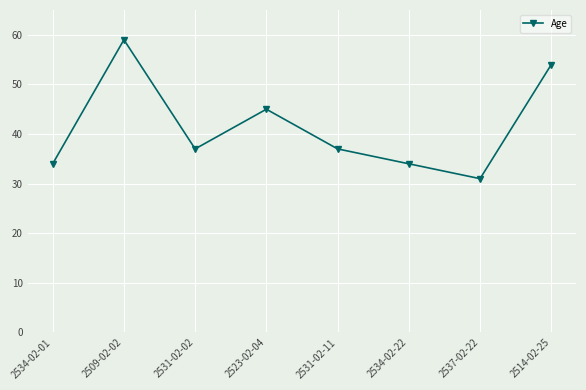

What is the label of the 3rd point from the left?

2531-02-02